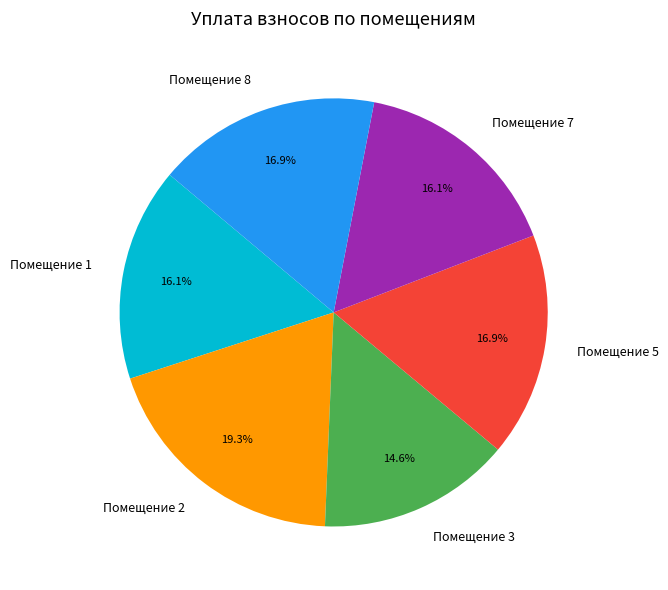

Is the sum of Помещение 2 and Помещение 8 greater than half?

No